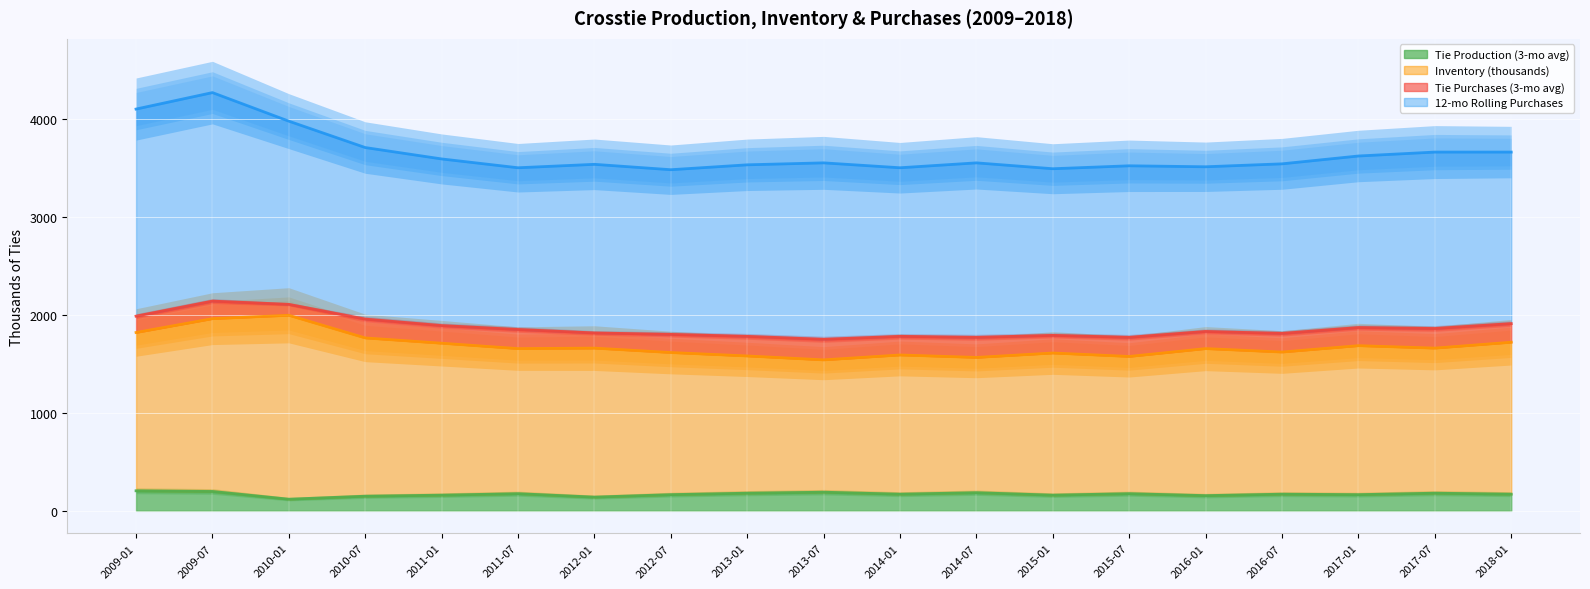

At which category is the sum across all series the highest?

2009-07